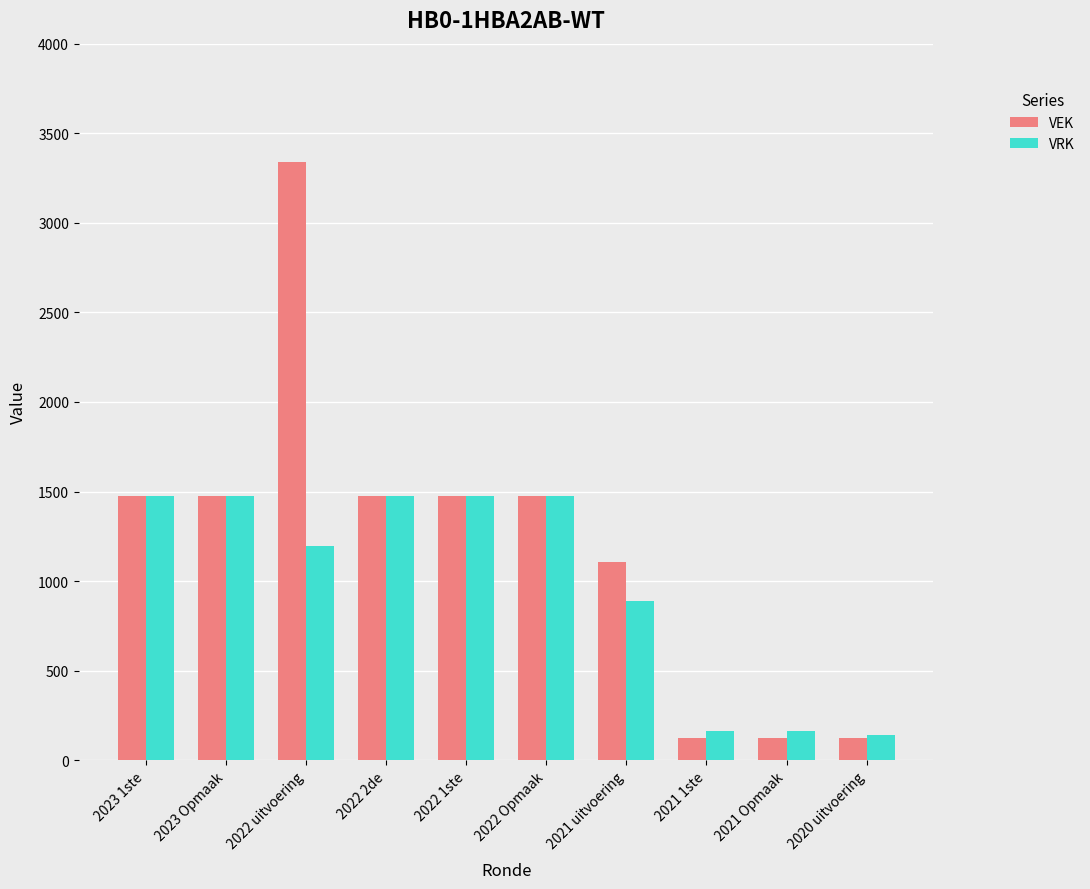

Does the chart contain any negative values?

No